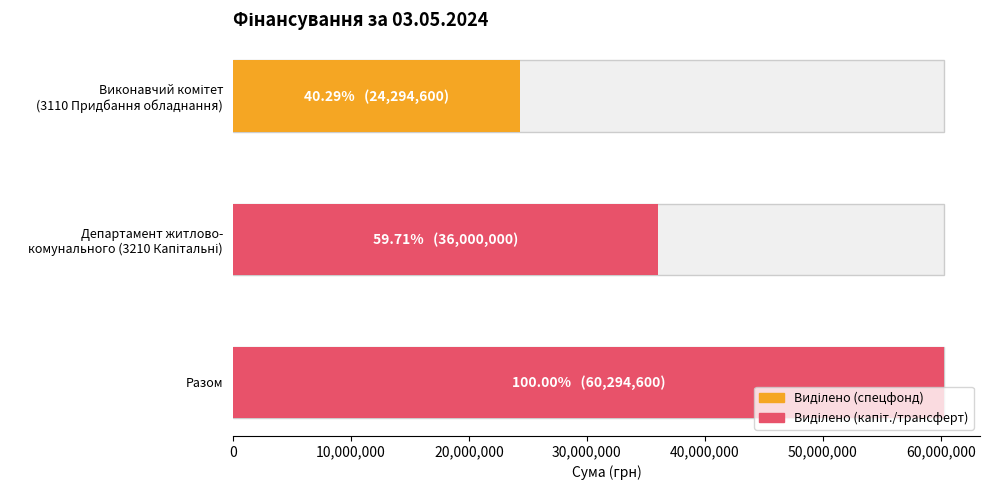

Is it true that the value at Разом is 60294600?

True